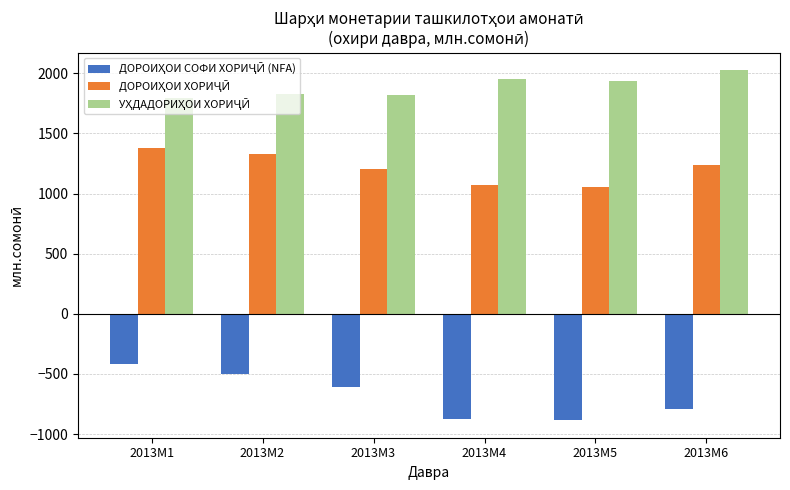

At how many categories does at least one series exceed 473?

6